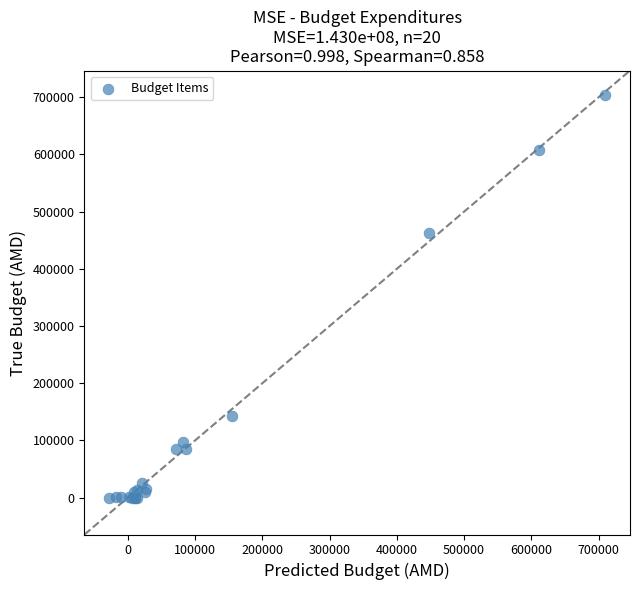

What Y value in the scatter plot is closest to 352272?

461850.0